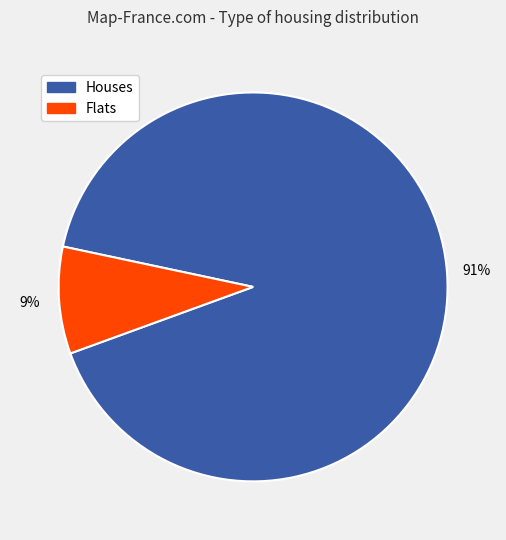

To the nearest percent, what is the difference between the largest and smallest slice percentages?

82%